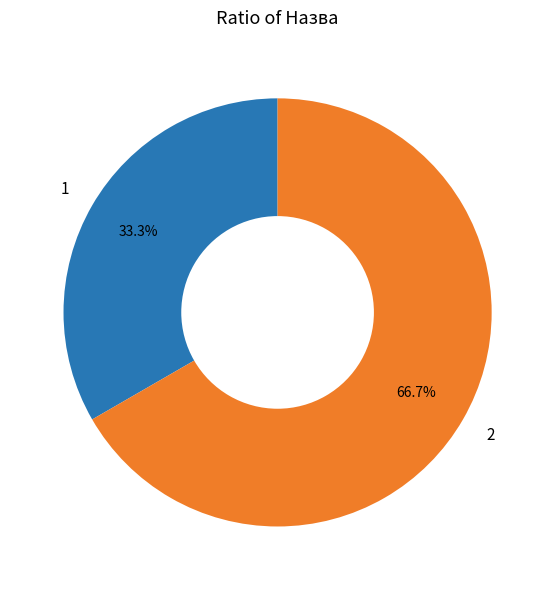

Does any single category account for the majority?

Yes